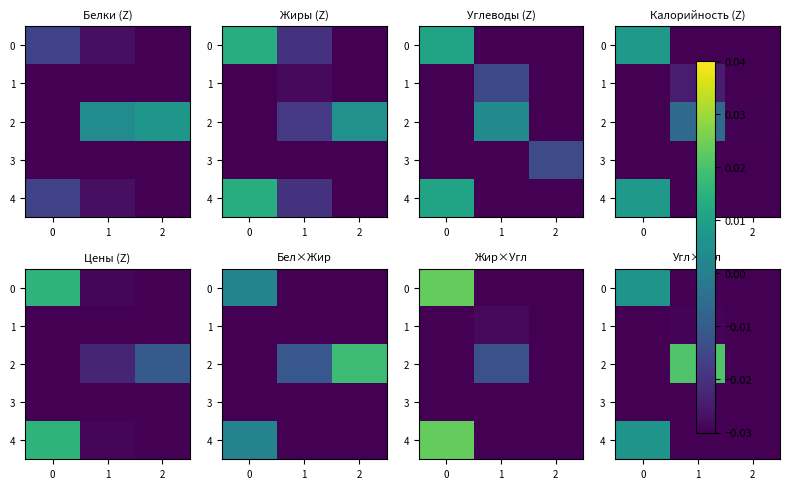

Which series has the largest total across all categories?

2